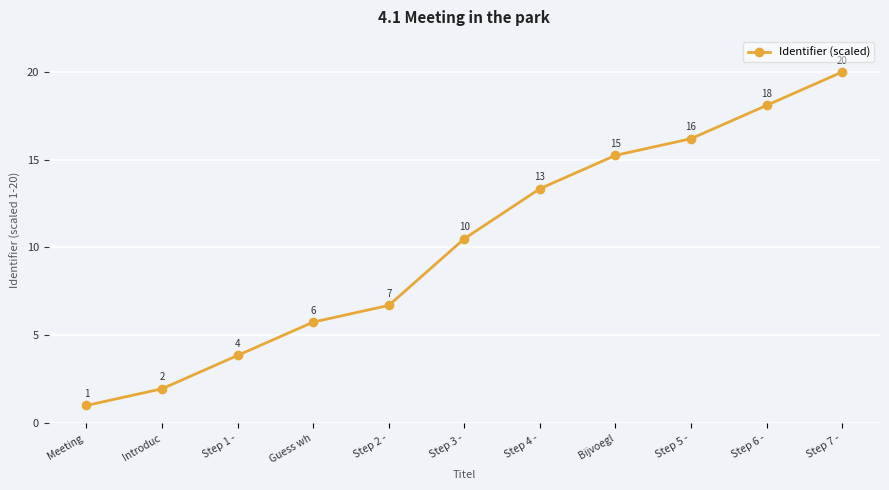

What is the approximate value at Introduc?

2.0